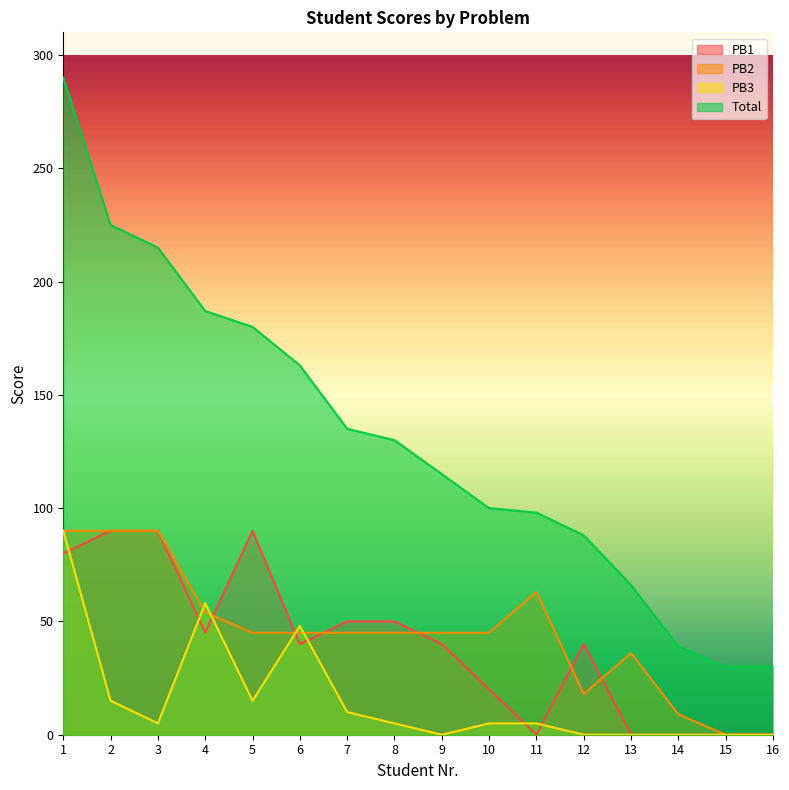

True or false: Total and PB2 intersect in this chart.

False